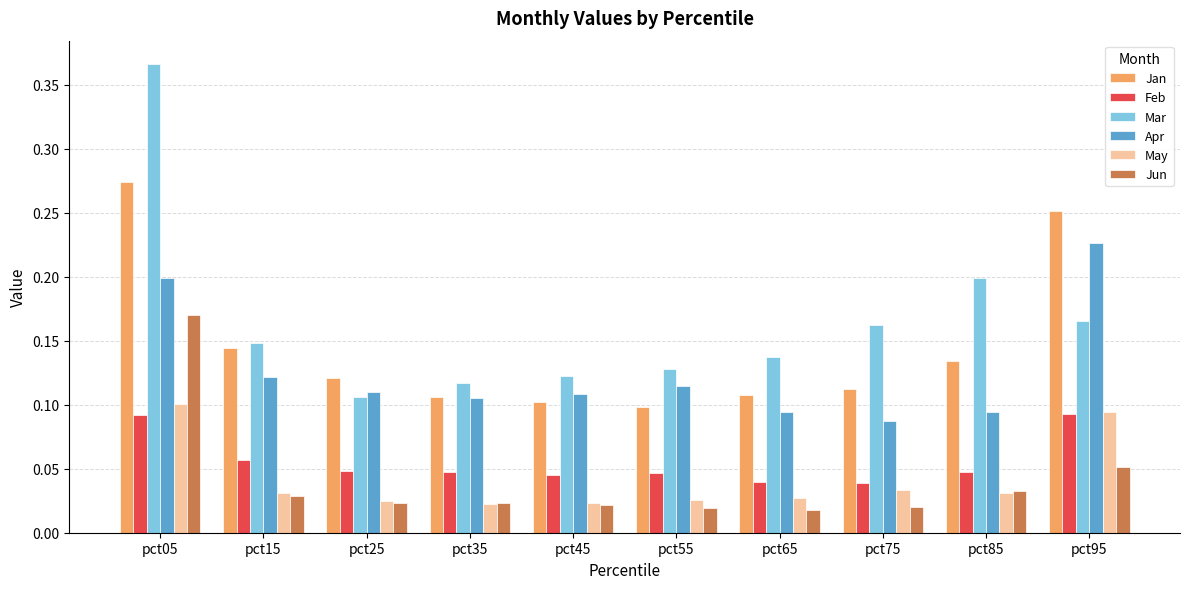

What is the sum of all Apr values?

1.3